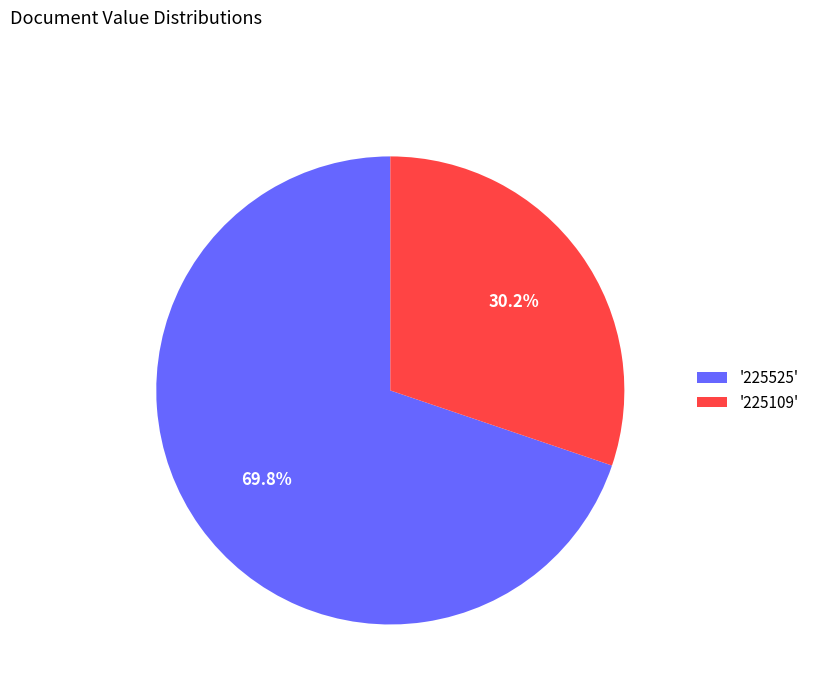

How much of the chart is everything except '225525'?

30.2%